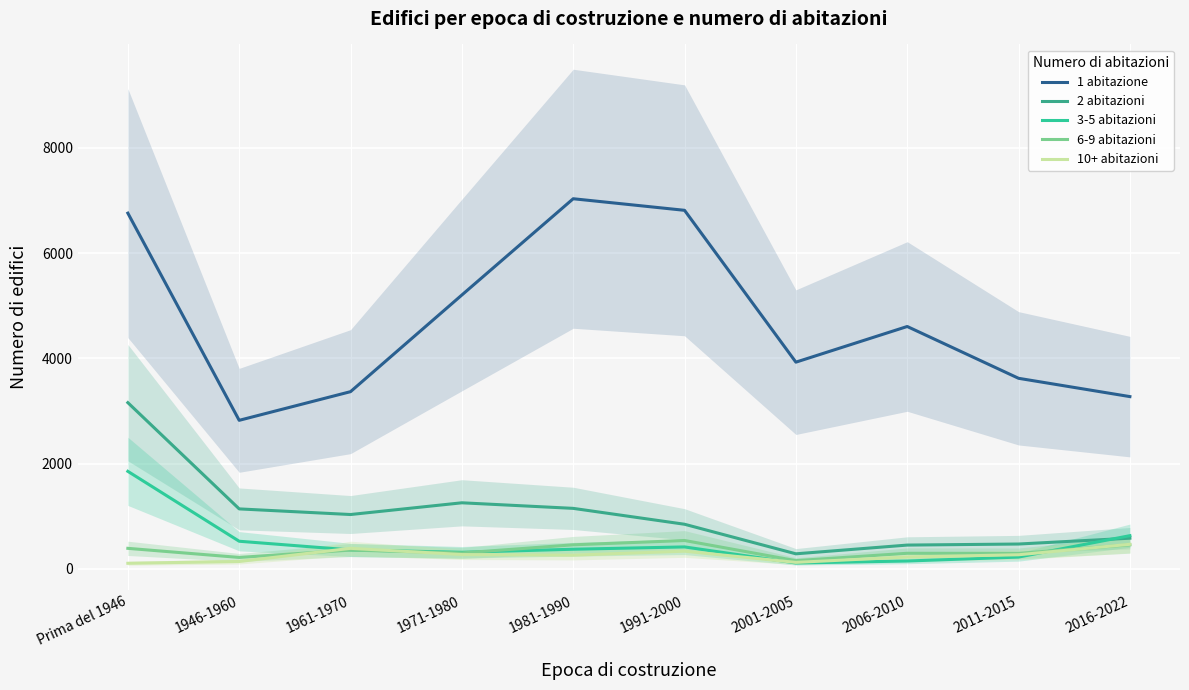

How many interior local valleys does the 6-9 abitazioni series have?

4